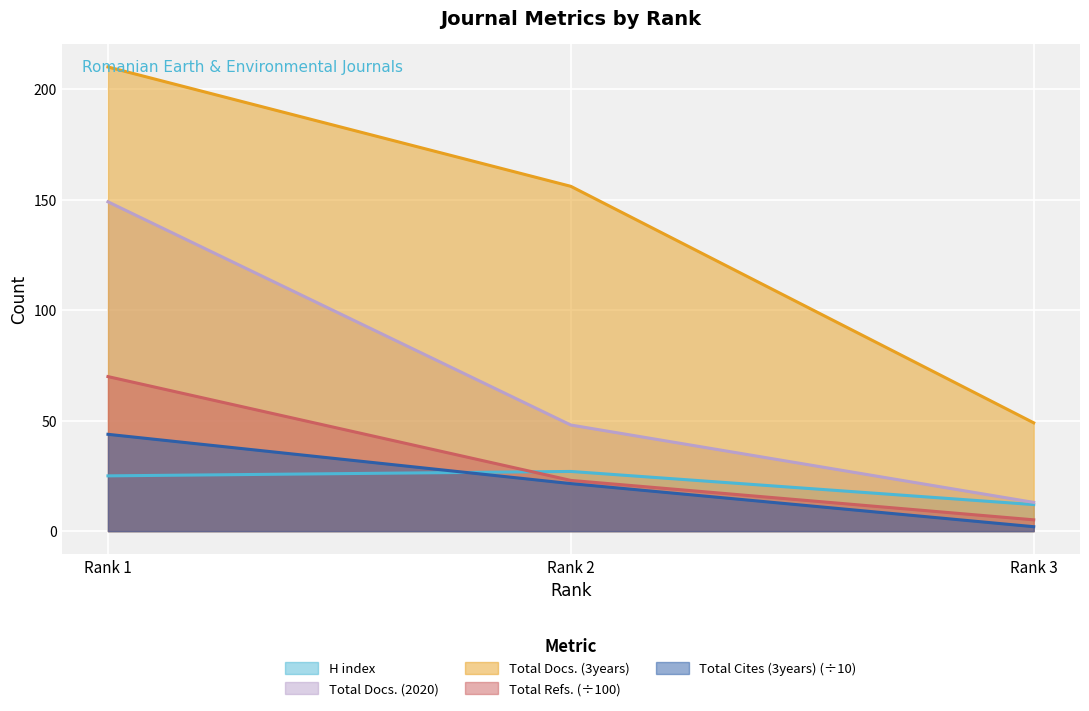

The value of H index at 2 is 6.9. True or false?

False